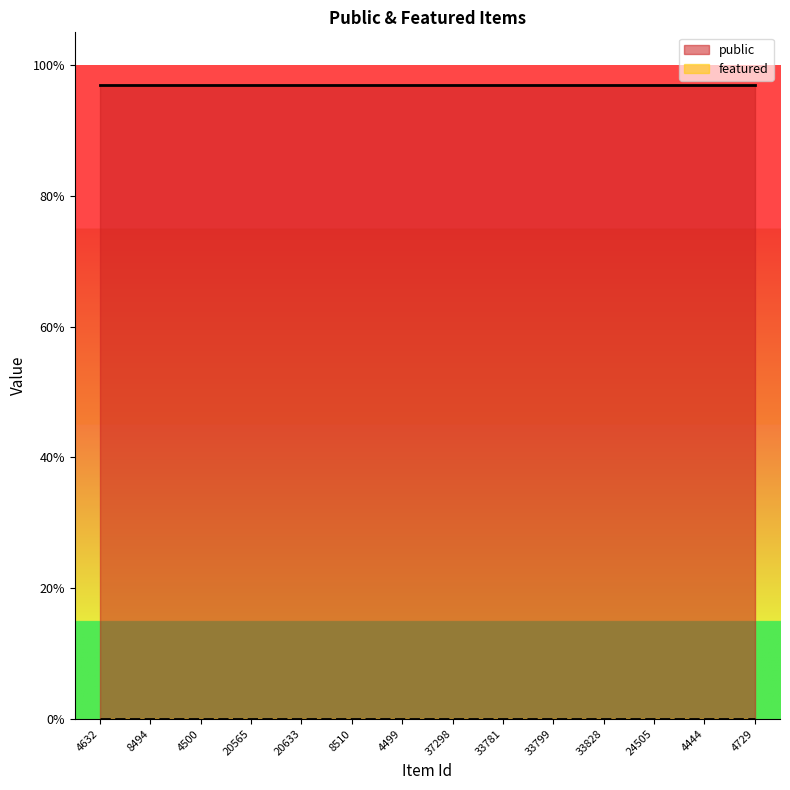

Which has a higher value, 4632 or 8510?

4632